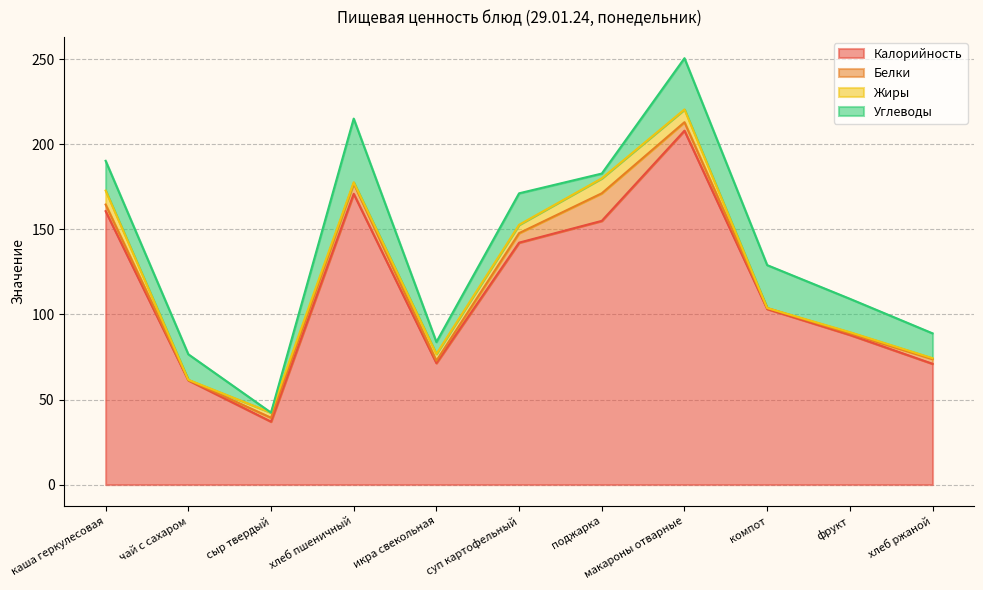

What is the approximate value of Калорийность at каша геркулесовая?

160.7